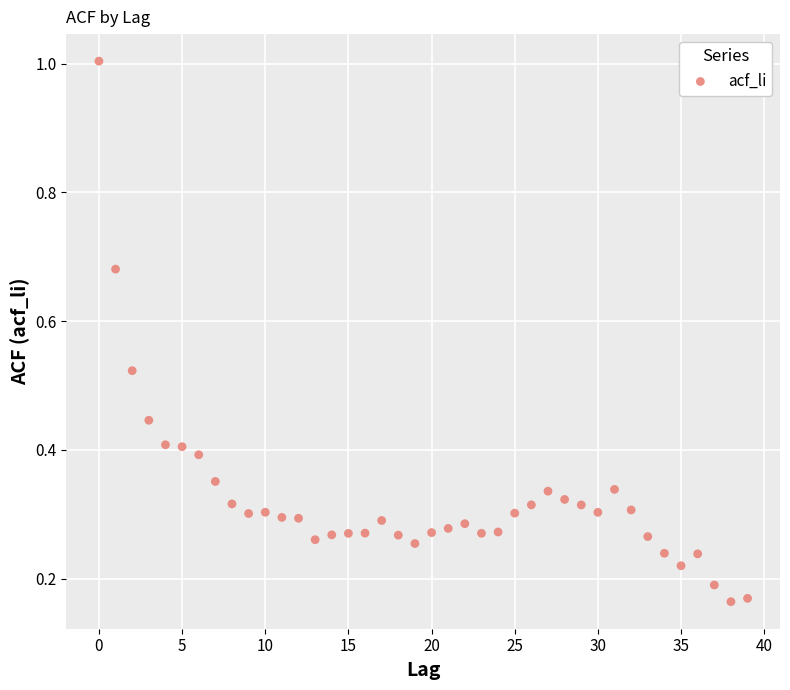

What is the range of Y values (max minus min)?

0.8